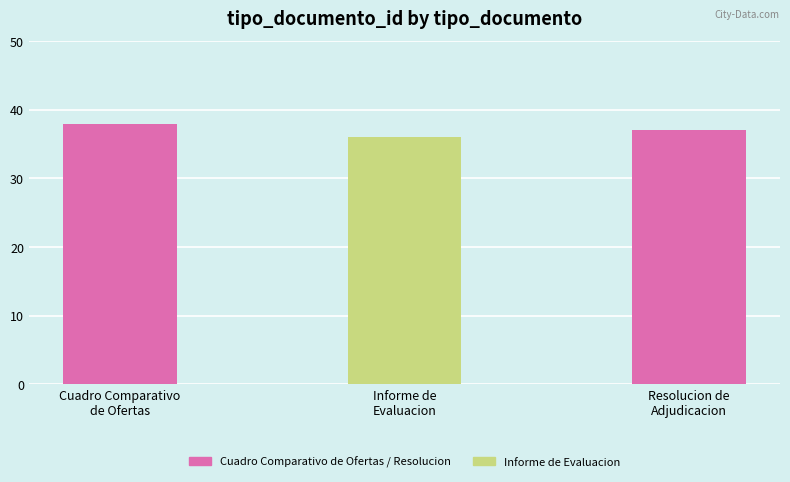

True or false: the data shows 36 at Informe de Evaluacion.

True